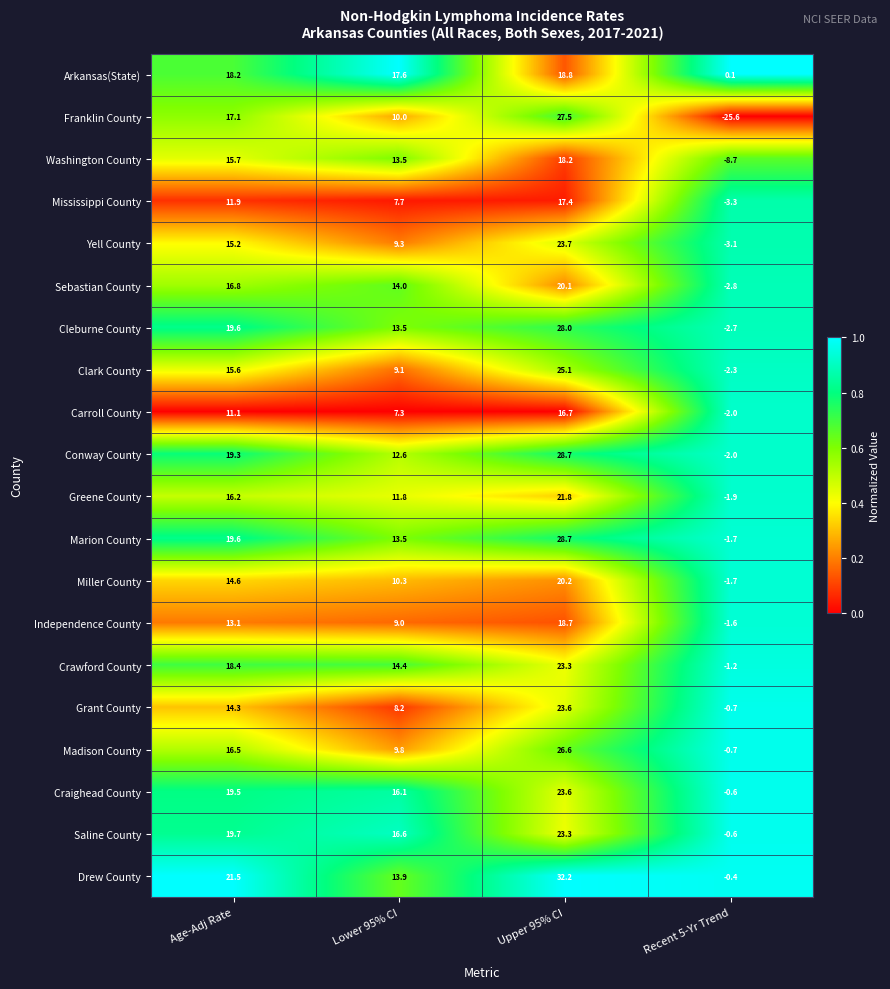

The Greene County series shows 16.2 at Age-Adj Rate. True or false?

True